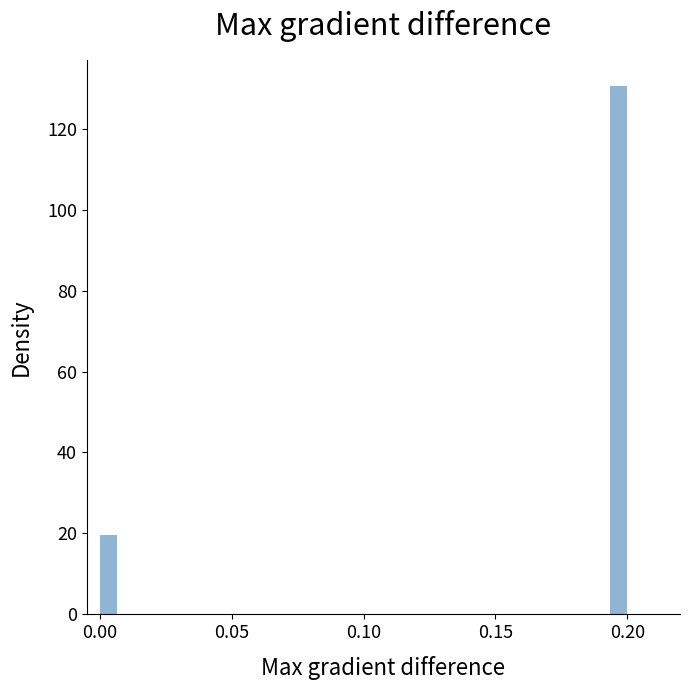

Around what value on the x-axis is the tallest bar? Give the approximate position of its centre, as read against the axis.

0.195